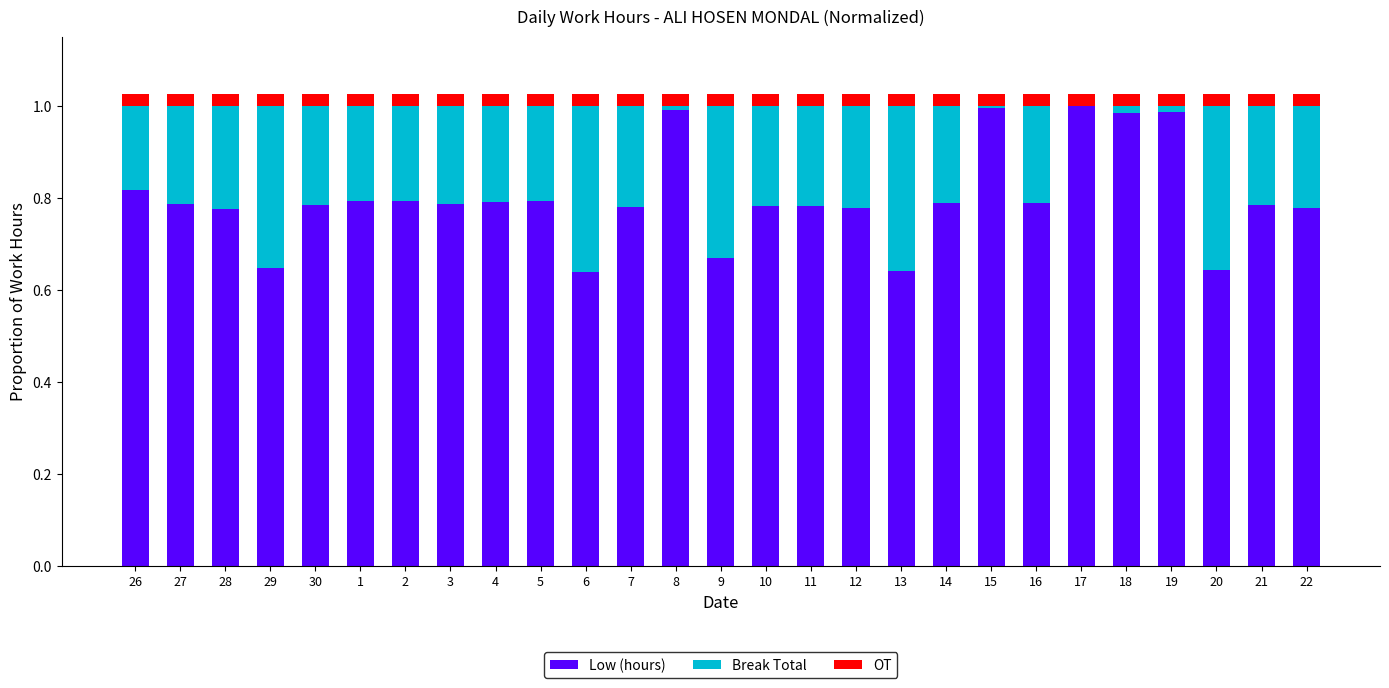

The Low (hours) series shows 0.8 at 26. True or false?

True